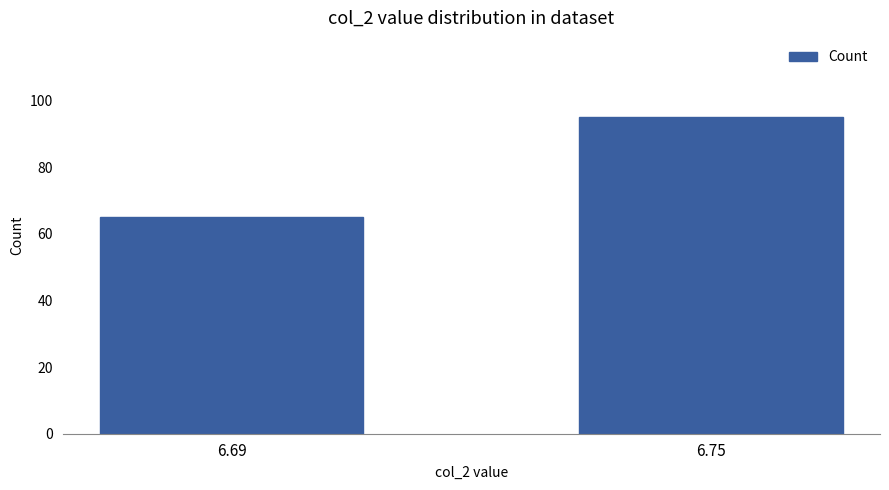

What is the value of the 2nd bar from the left?

95